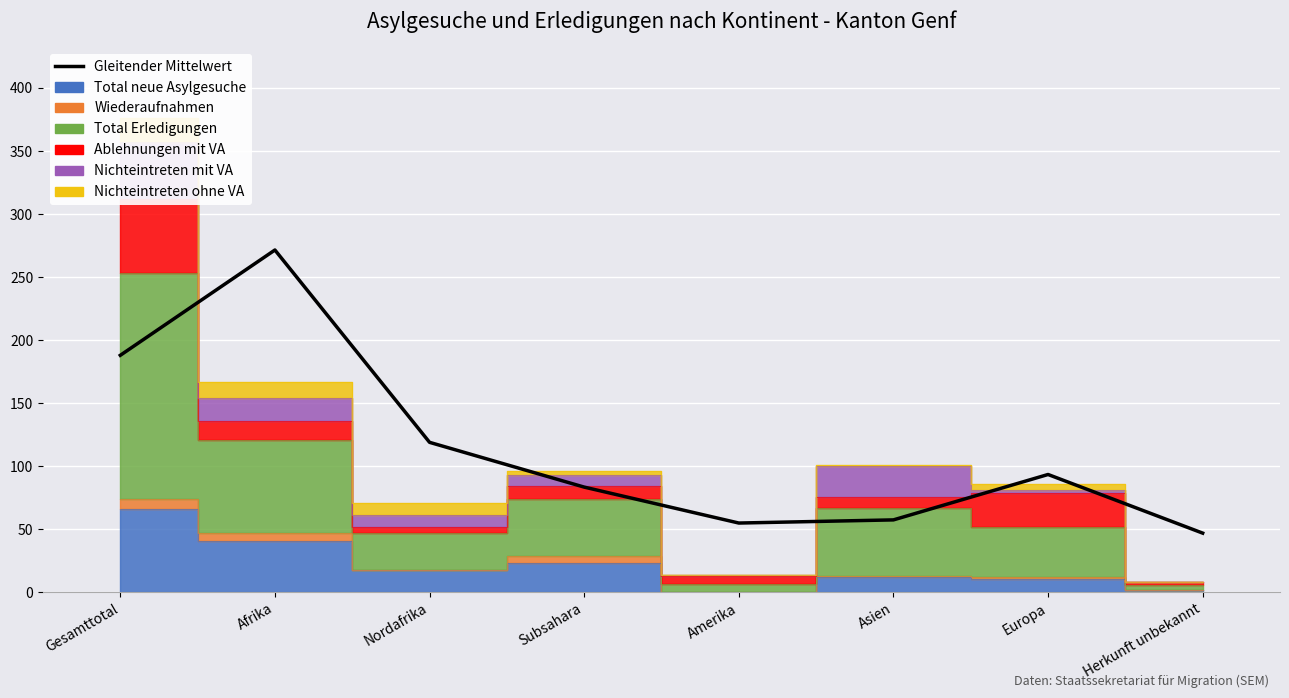

What is the sum of the values at Asien and Afrika?

329.0